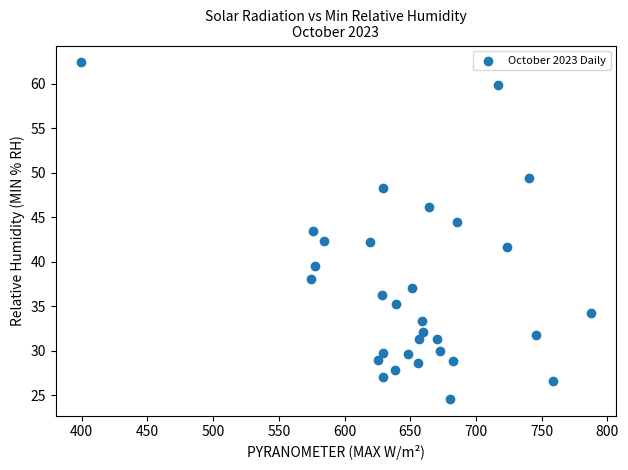

What is the range of X values (max minus min)?

388.0